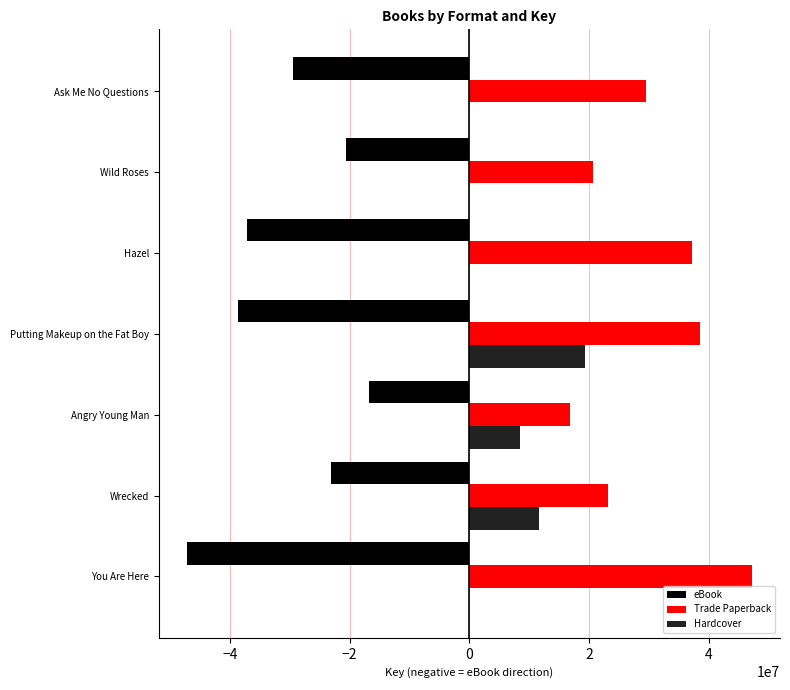

What is the sum of all eBook values?

-213046084.0